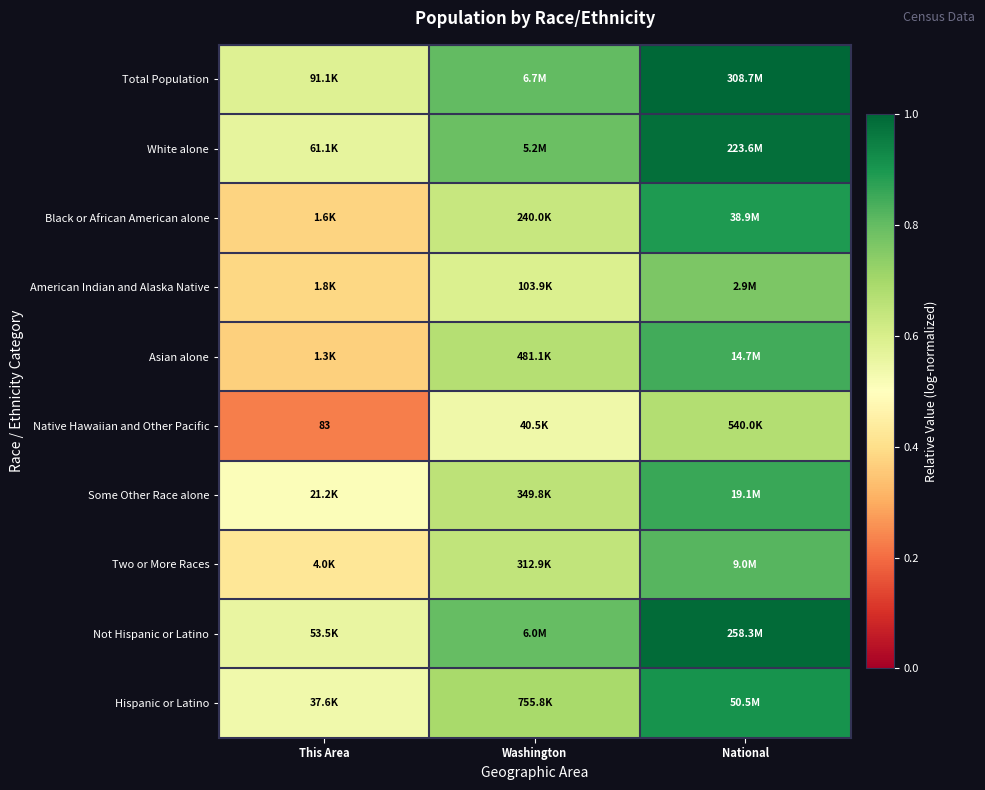

How many Hispanic or Latino values are between 0 and 1?

3